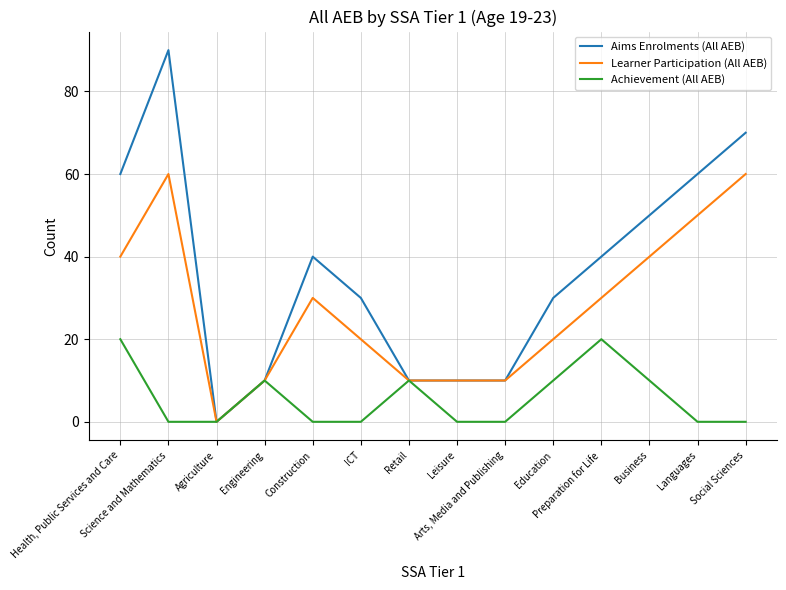

Reading left to right, what are all the values shown in this chart?

Aims Enrolments (All AEB): Health, Public Services and Care=60	Science and Mathematics=90	Agriculture=0	Engineering=10	Construction=40	ICT=30	Retail=10	Leisure=10	Arts, Media and Publishing=10	Education=30	Preparation for Life=40	Business=50	Languages=60	Social Sciences=70
Learner Participation (All AEB): Health, Public Services and Care=40	Science and Mathematics=60	Agriculture=0	Engineering=10	Construction=30	ICT=20	Retail=10	Leisure=10	Arts, Media and Publishing=10	Education=20	Preparation for Life=30	Business=40	Languages=50	Social Sciences=60
Achievement (All AEB): Health, Public Services and Care=20	Science and Mathematics=0	Agriculture=0	Engineering=10	Construction=0	ICT=0	Retail=10	Leisure=0	Arts, Media and Publishing=0	Education=10	Preparation for Life=20	Business=10	Languages=0	Social Sciences=0